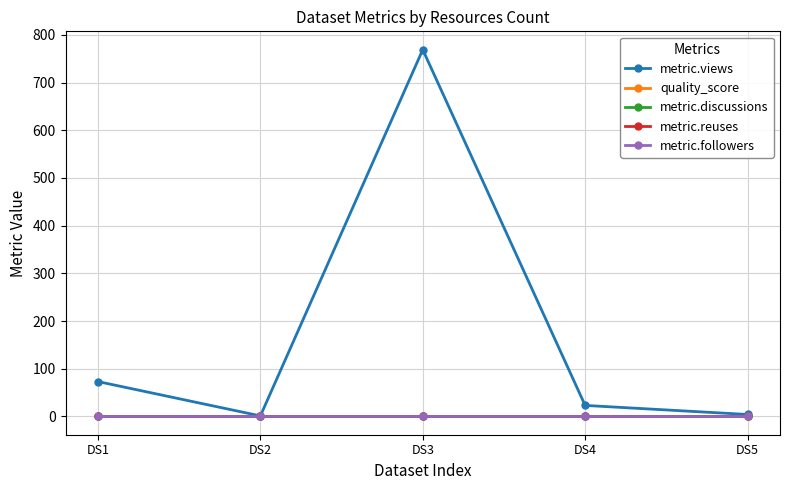

Is this an area chart (filled region under the line)?

No